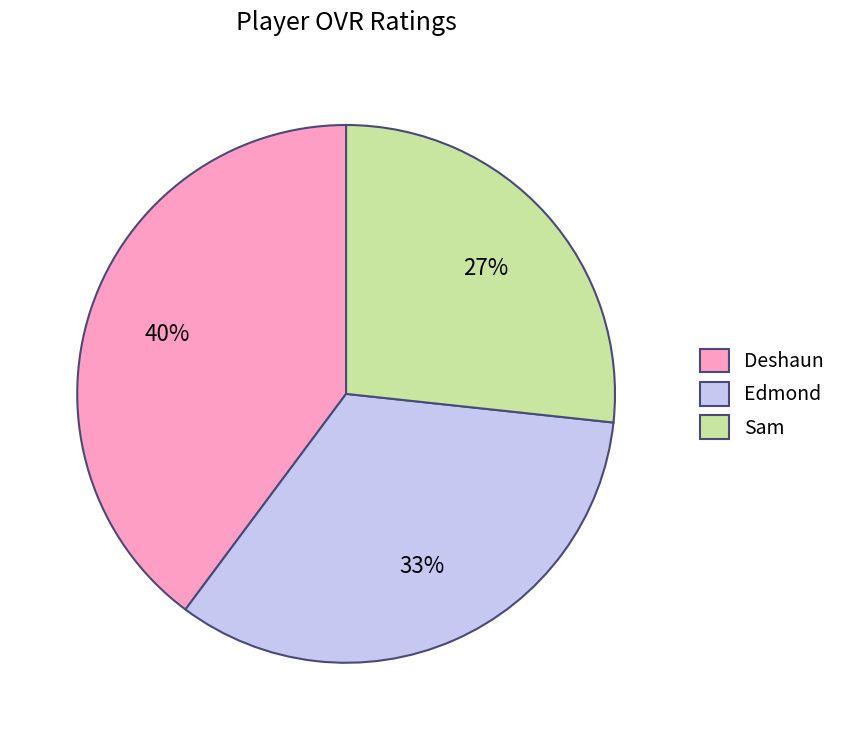

To the nearest percent, what is the difference between the largest and smallest slice percentages?

13%